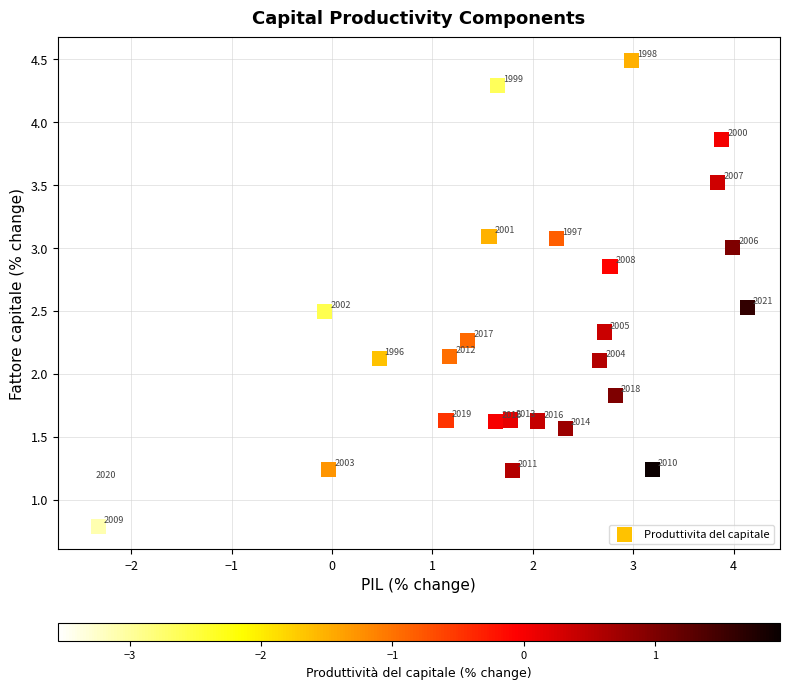

What is the range of X values (max minus min)?

6.5